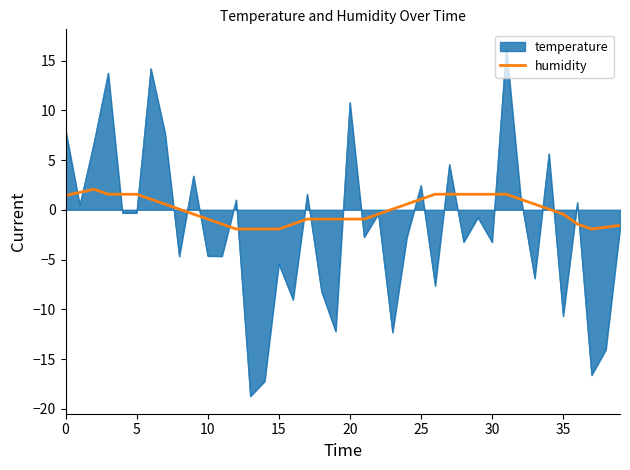

What is the smallest value displayed?

-18.7